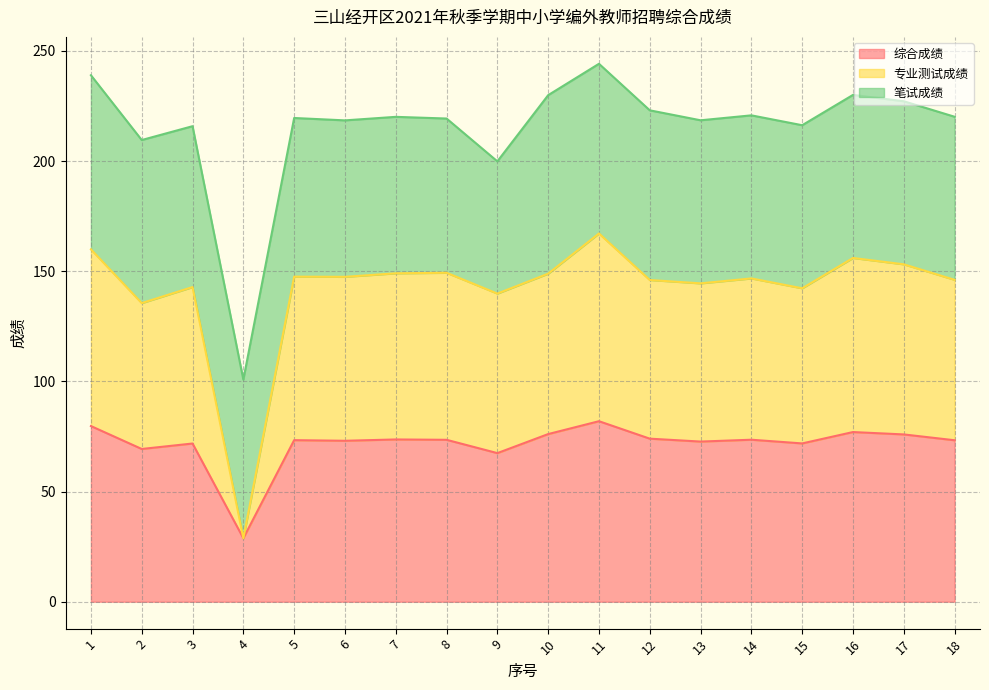

At which category is the sum across all series the highest?

11